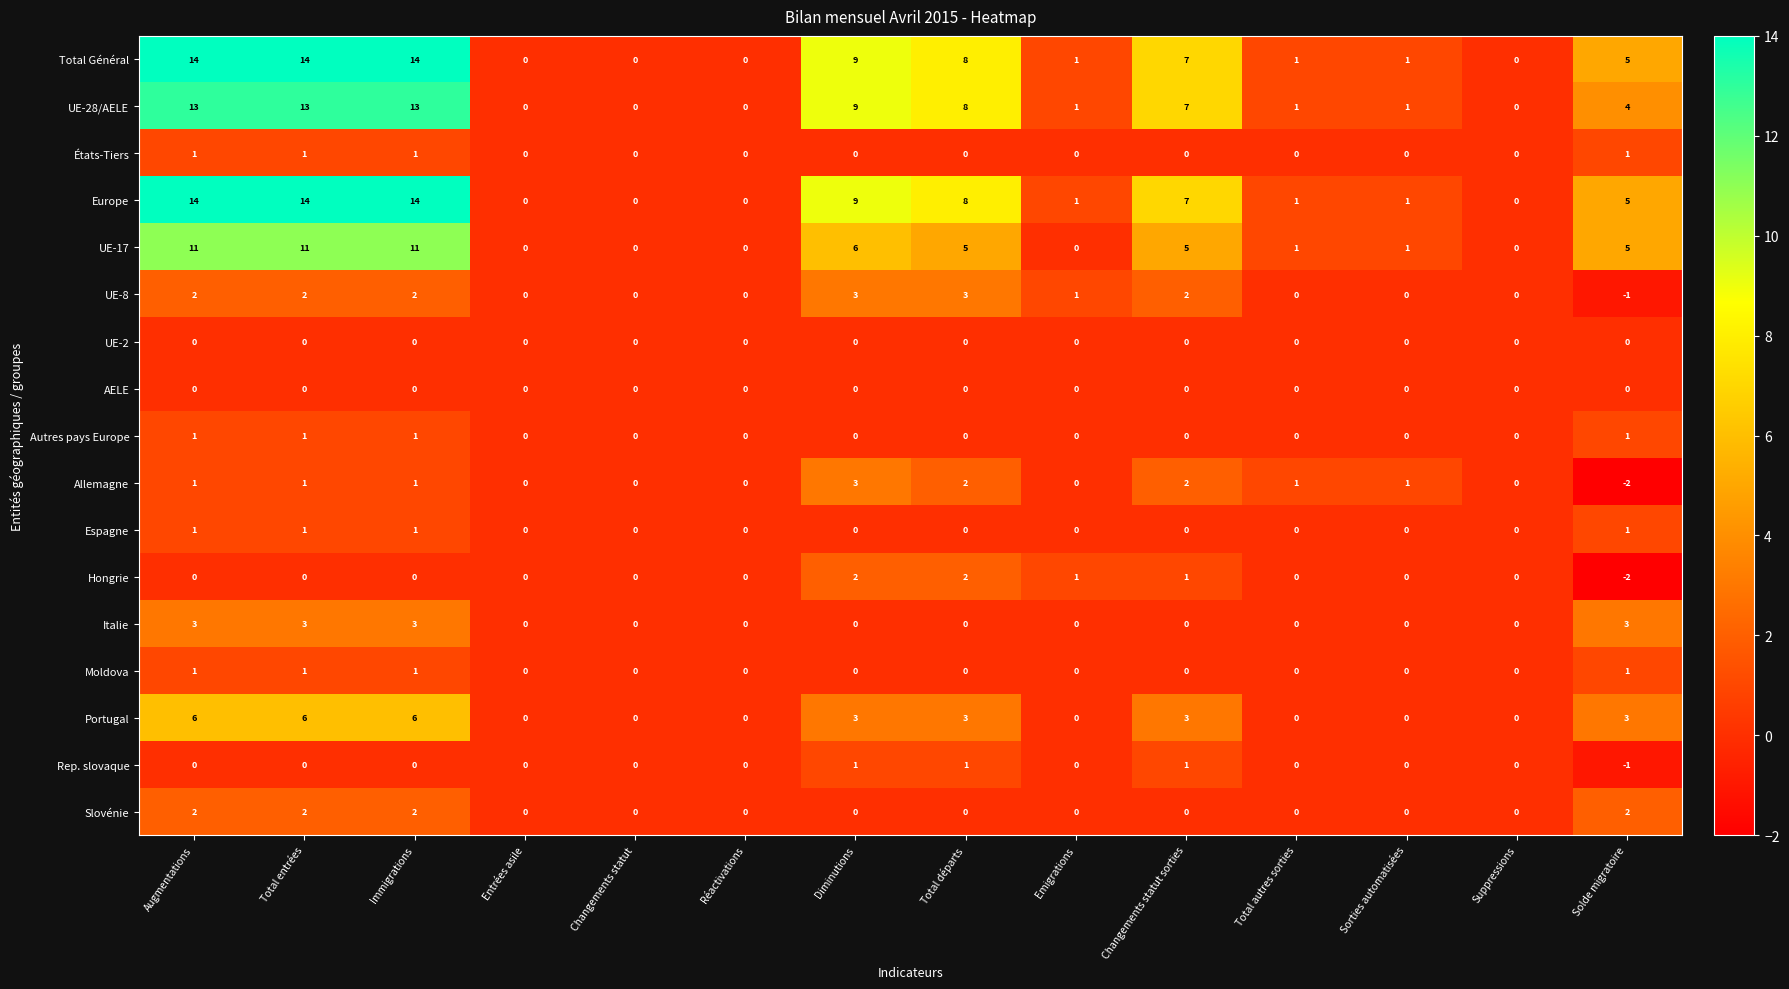

What is the difference between the highest and lowest values at Total entrées?

14